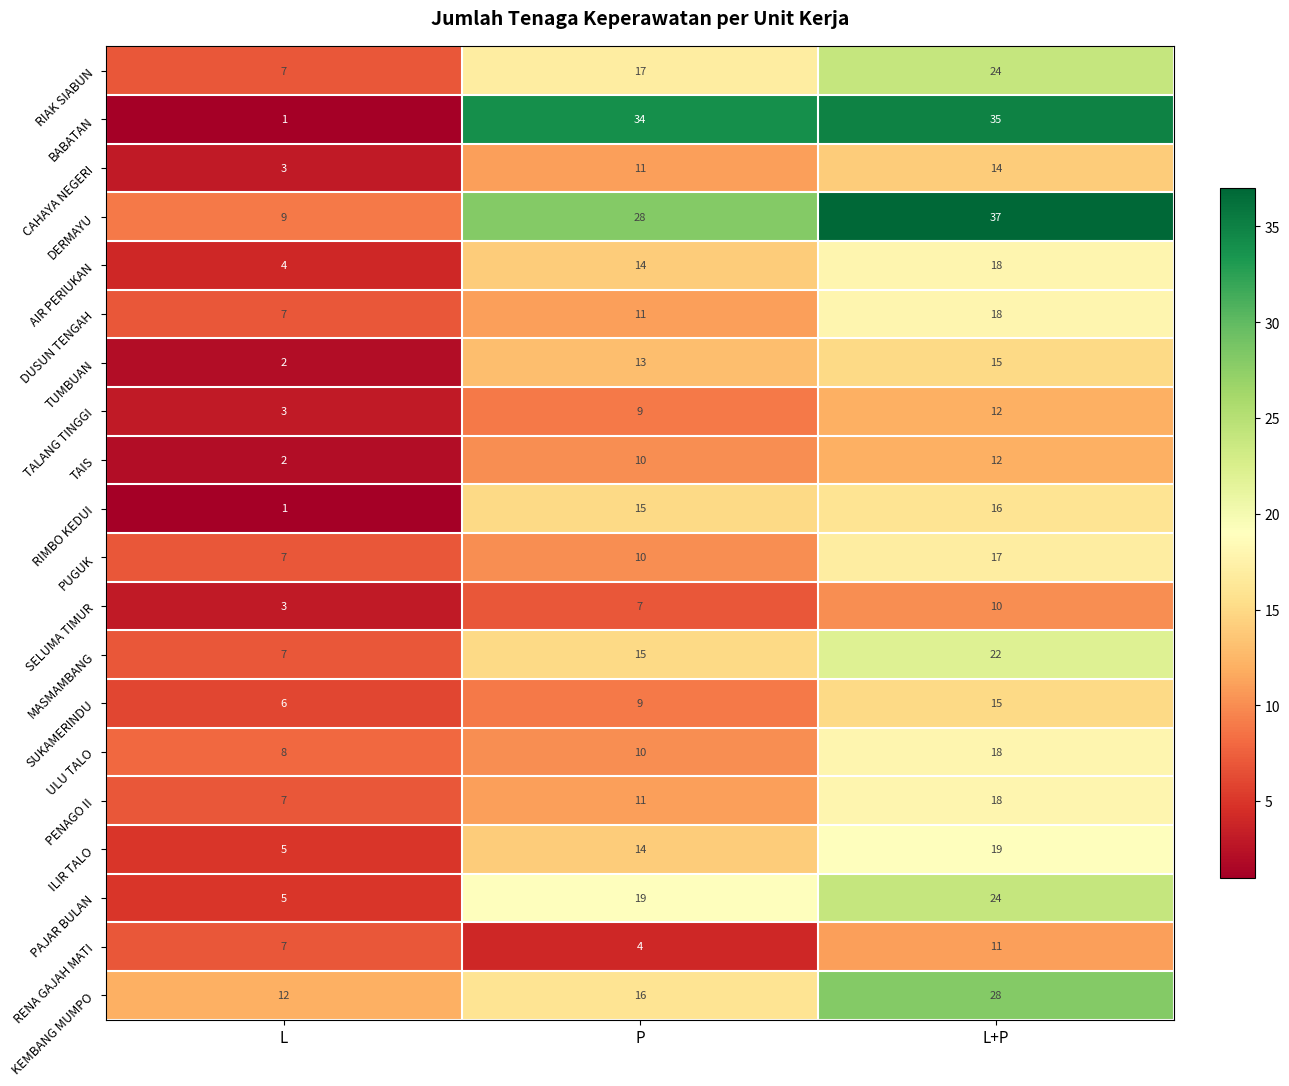

Which series has the widest spread of values?

BABATAN